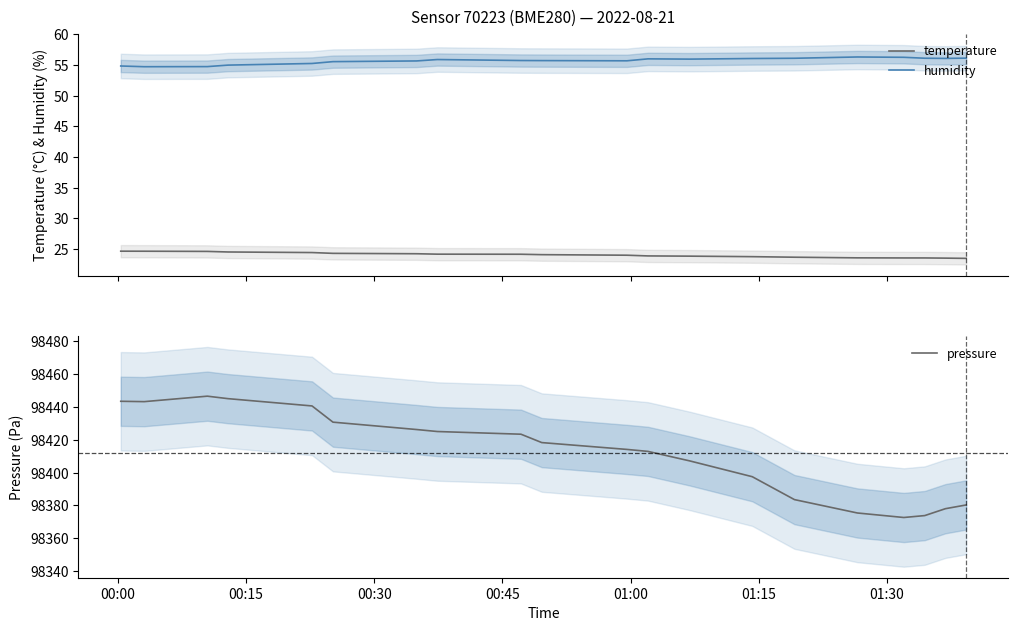

What is the lowest value of the humidity series?

54.7